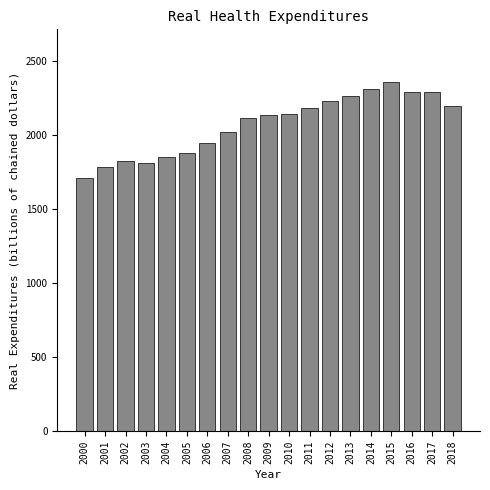

What is the ratio of the value at 2013 to the value at 2005?

1.2